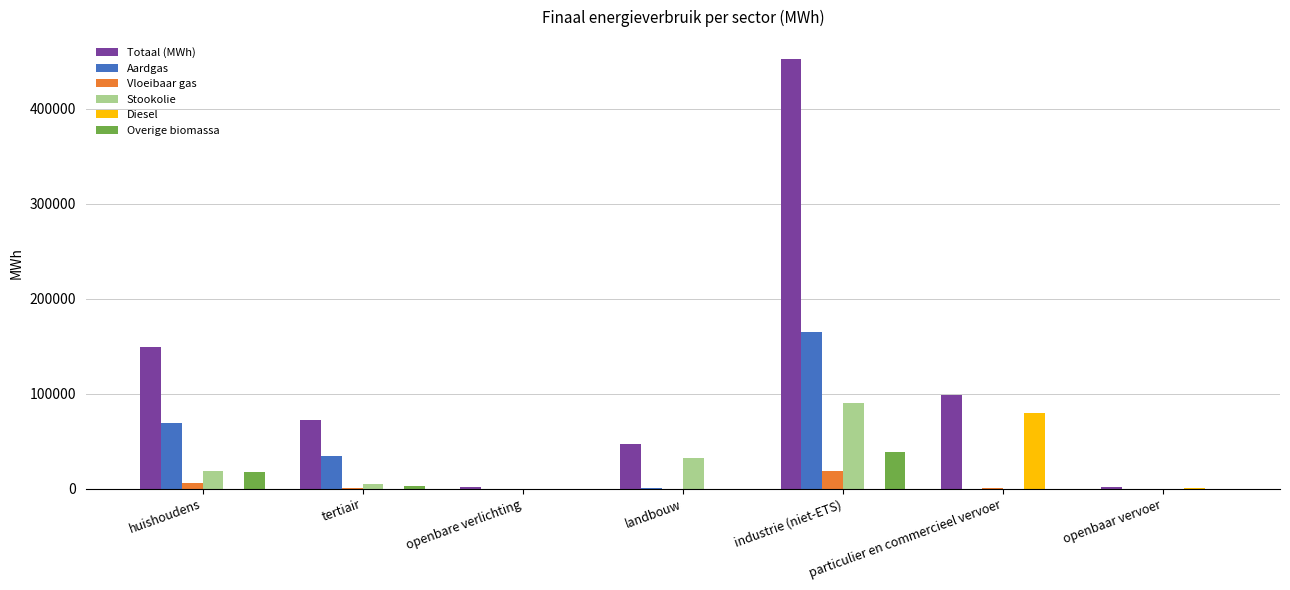

The value of Diesel at landbouw is -25405.4. True or false?

False